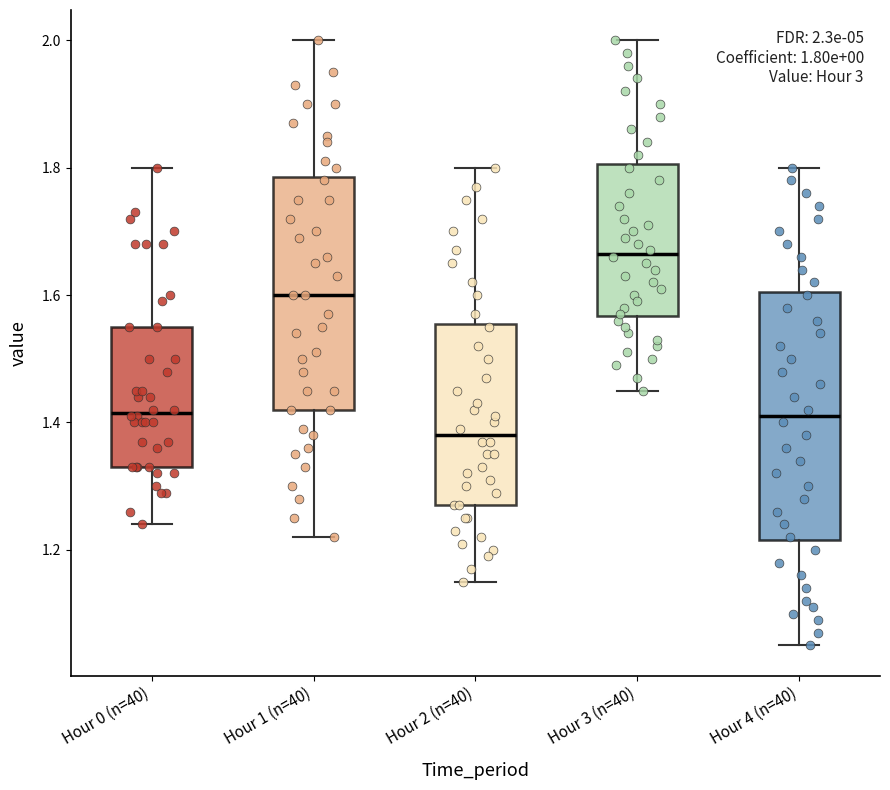

Which box's median line is the highest?

Hour 3 (n=40)